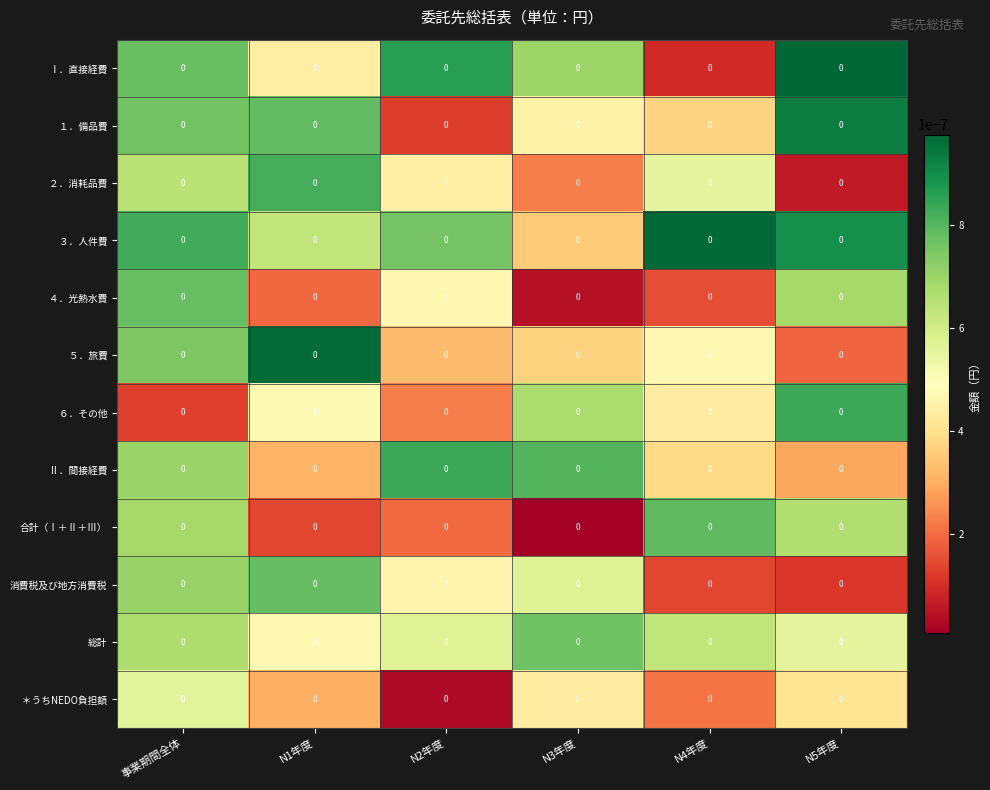

True or false: ５．旅費 has a value of 0.0 at N2年度.

True